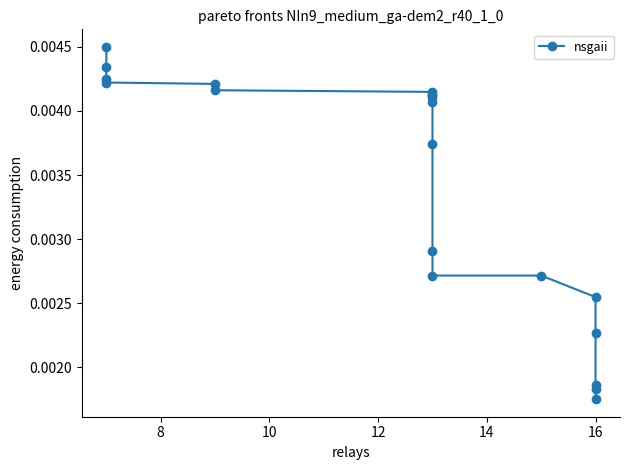

How many series are shown in this chart?

1